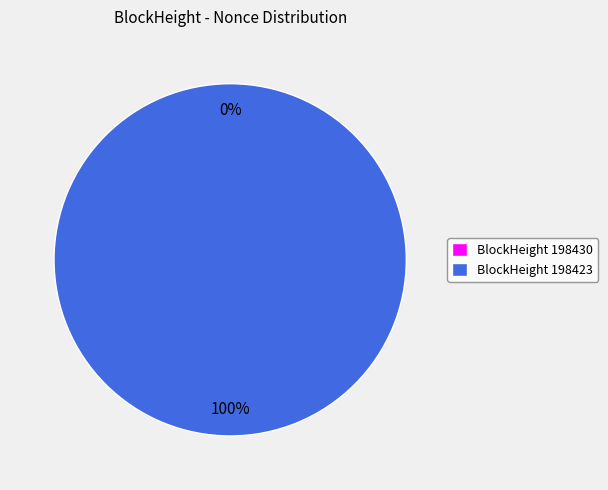

What is the largest slice in the pie chart?

198423